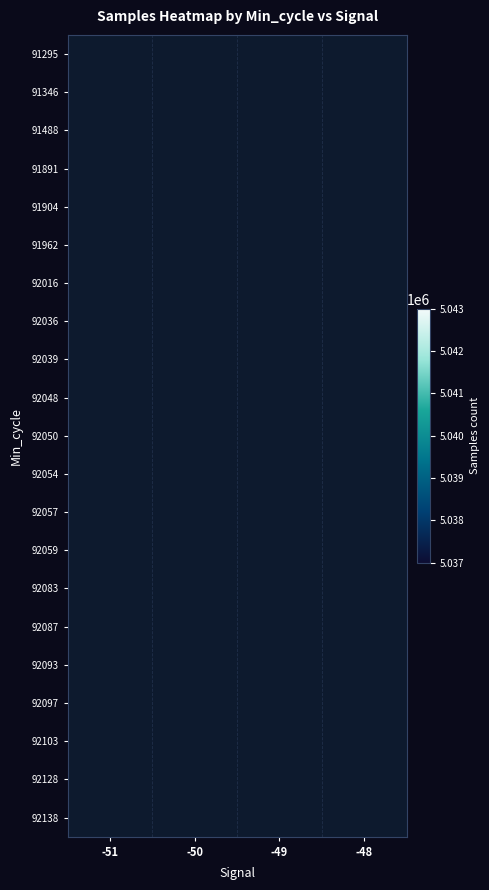

Rank the categories by 92093 value from highest to lowest.

-51, -50, -49, -48